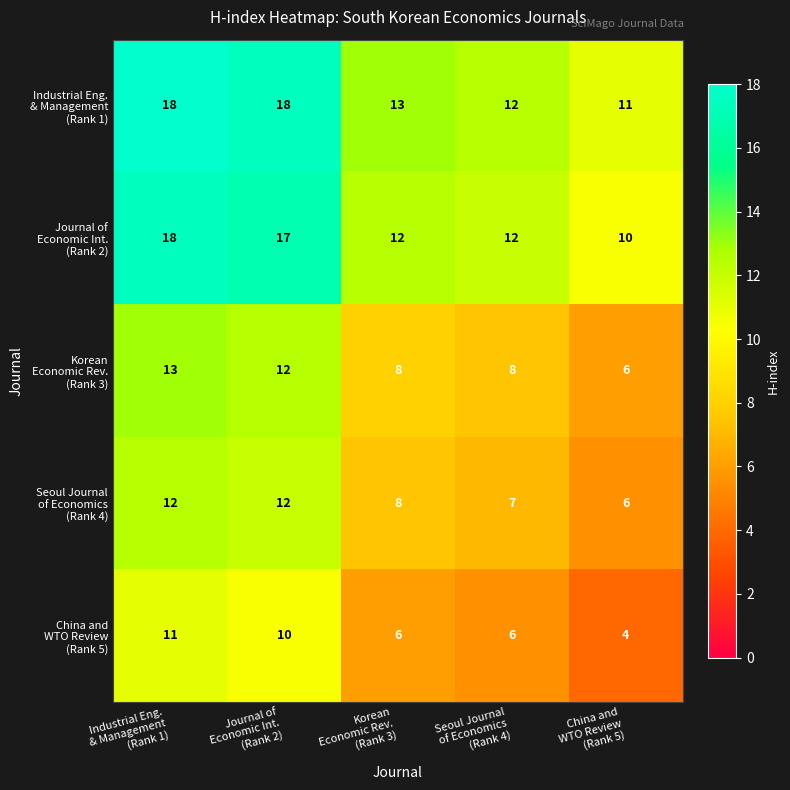

At how many categories does at least one series exceed 5?

5